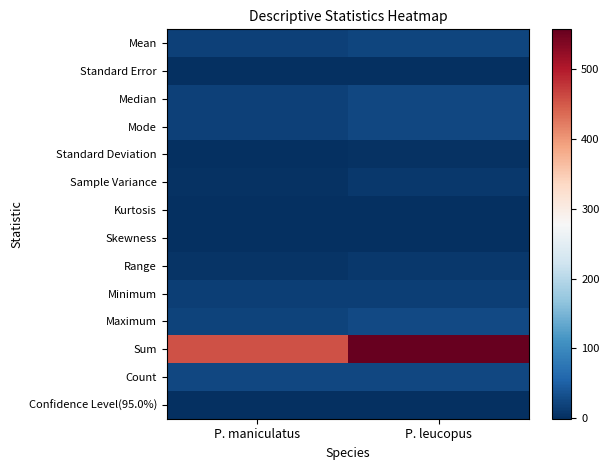

At which category is the sum across all series the highest?

P. leucopus